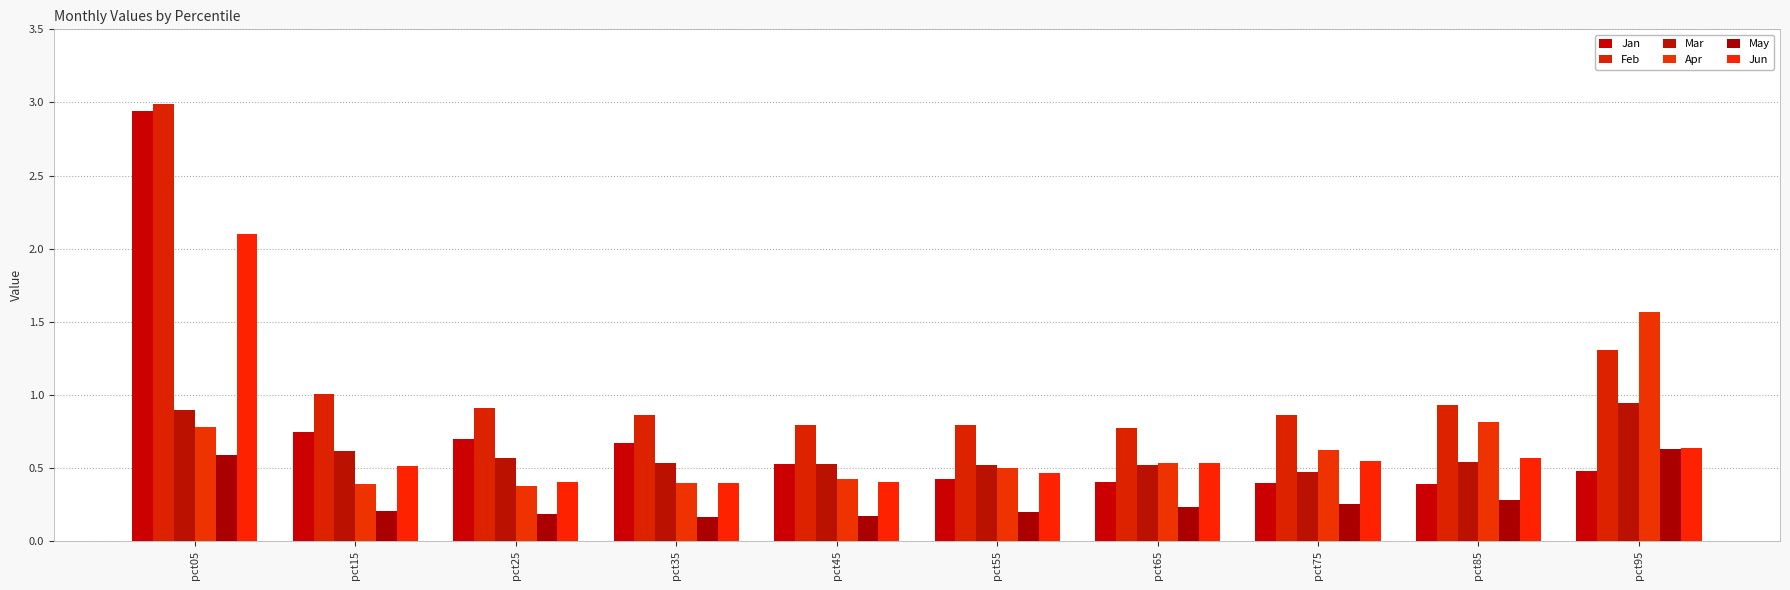

Where is Jan nearest to the value 1?

pct15